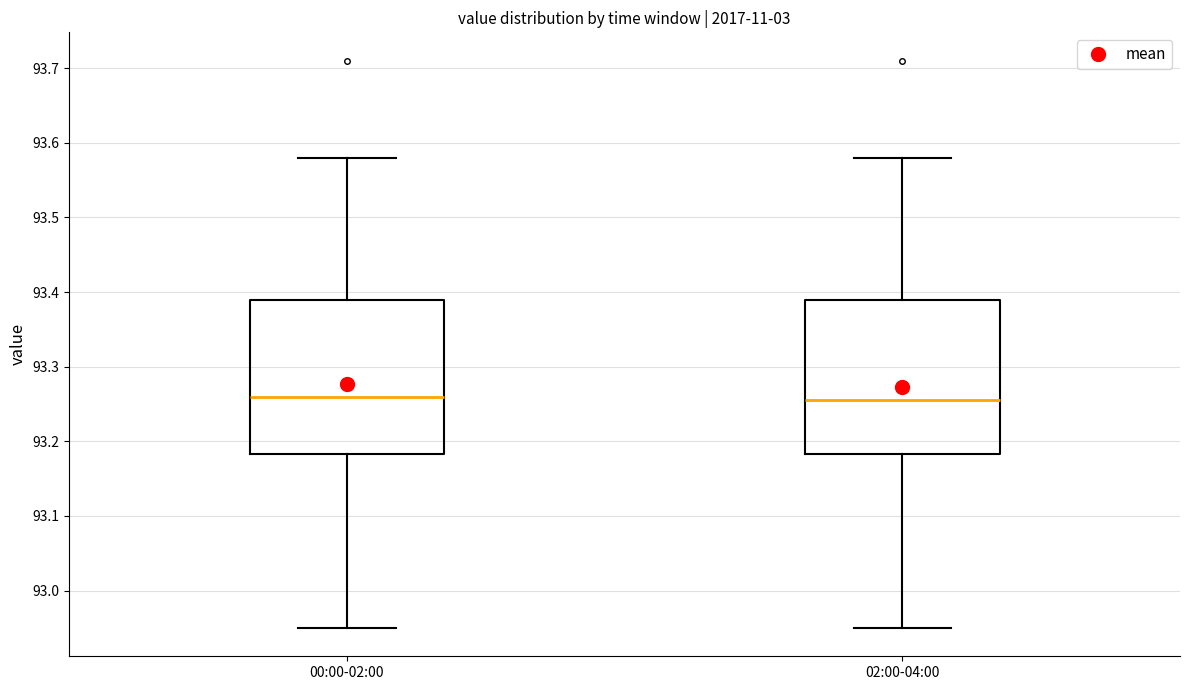

Where is the lower edge of the box for 02:00-04:00 on the y-axis? The values are not printed on the chart, so give them approximately, as read against the axis.

93.18